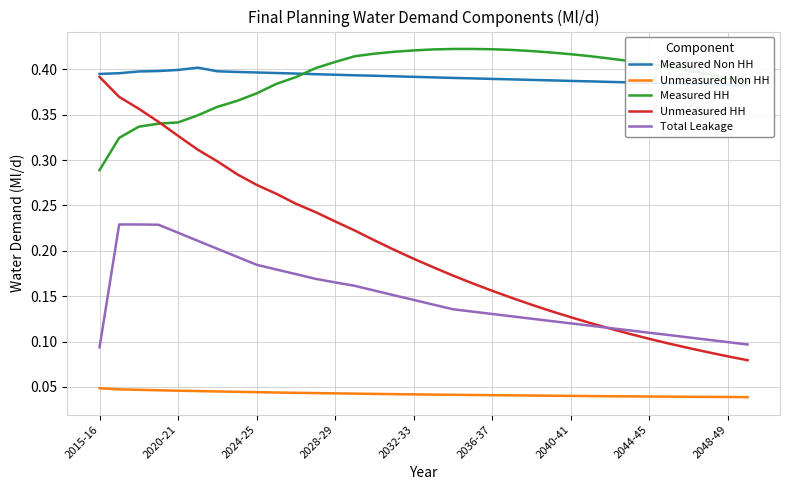

In Measured Non HH, how many points are higher than both neighbors (excluding endpoints)?

1